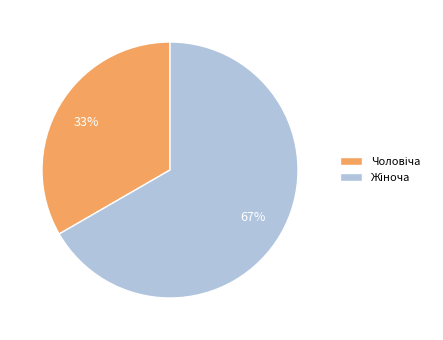

To the nearest percent, what is the average slice percentage?

50%